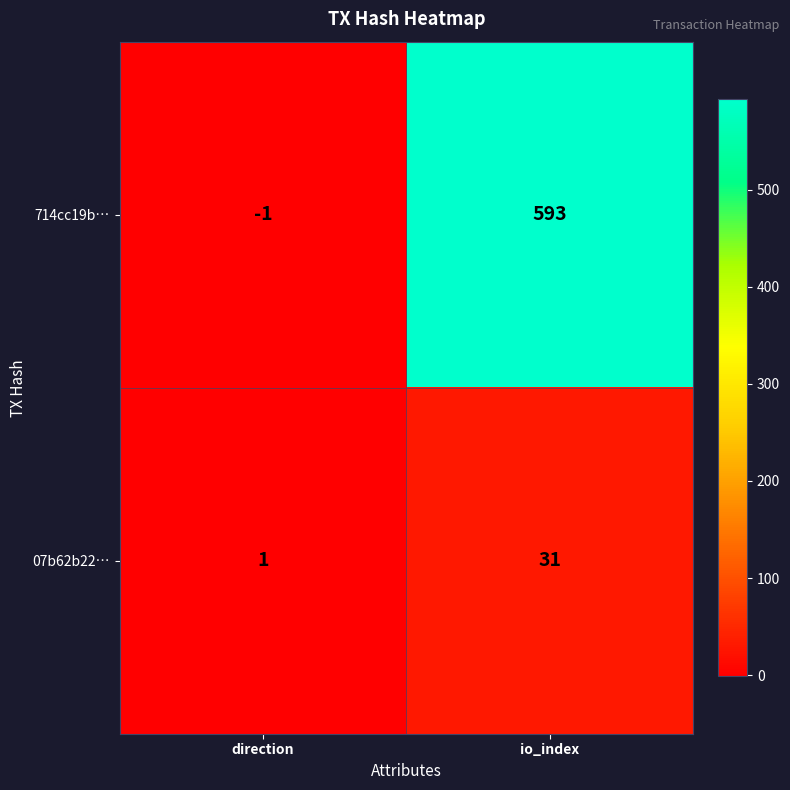

What is the average value of the 714cc19b… series?

296